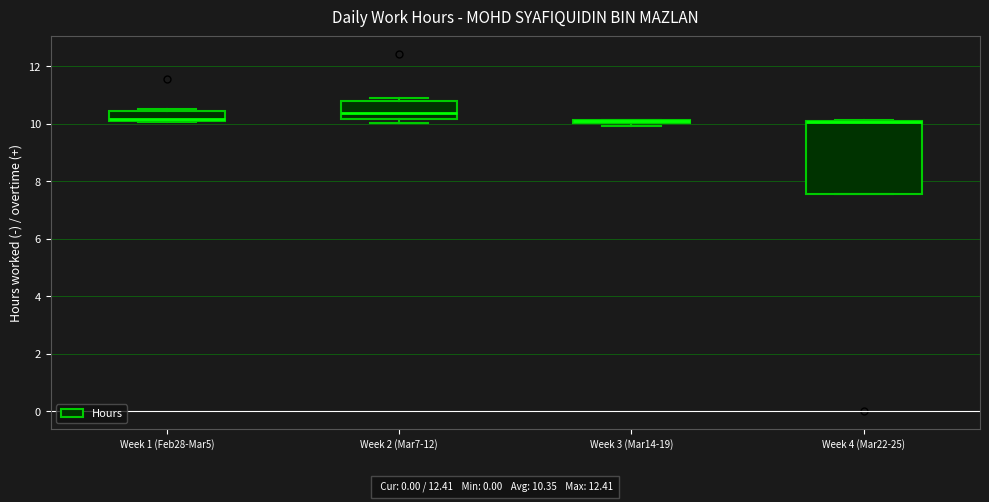

Where is the lower edge of the box for Week 4 (Mar22-25) on the y-axis? The values are not printed on the chart, so give them approximately, as read against the axis.

7.6